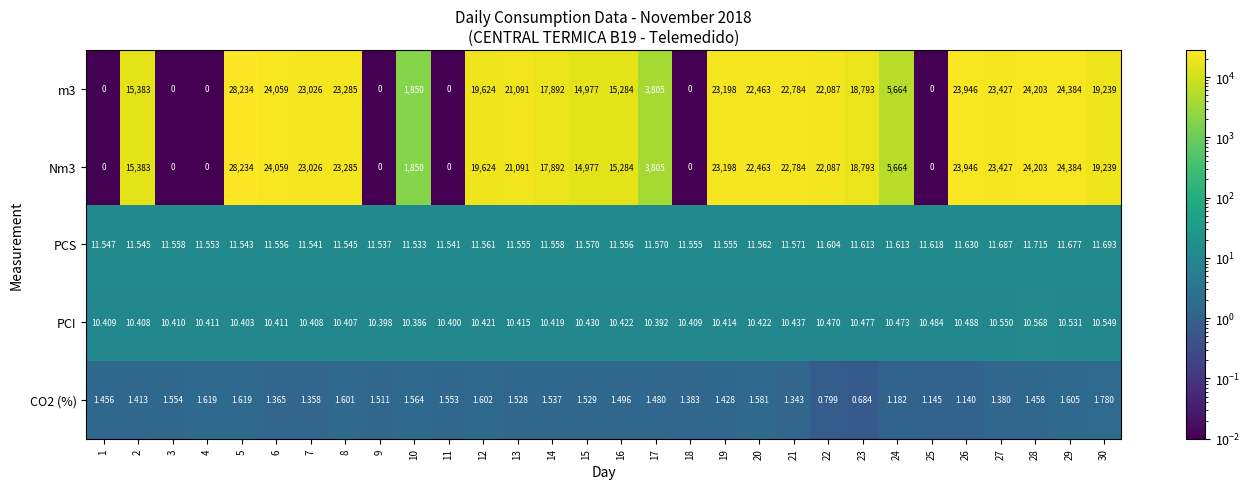

Is the value of PCS at 24 greater than the value of PCI at 25?

Yes